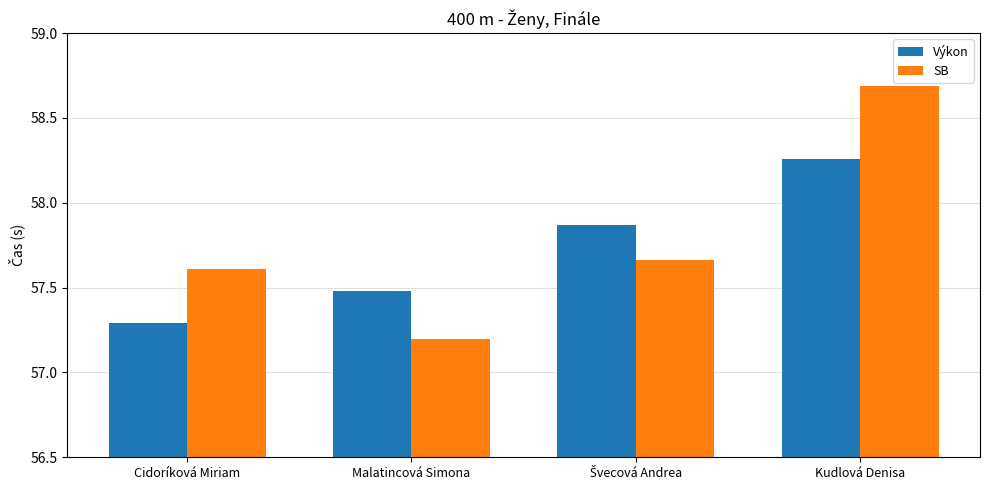

What is the label of the 3rd bar from the right?

Malatincová Simona